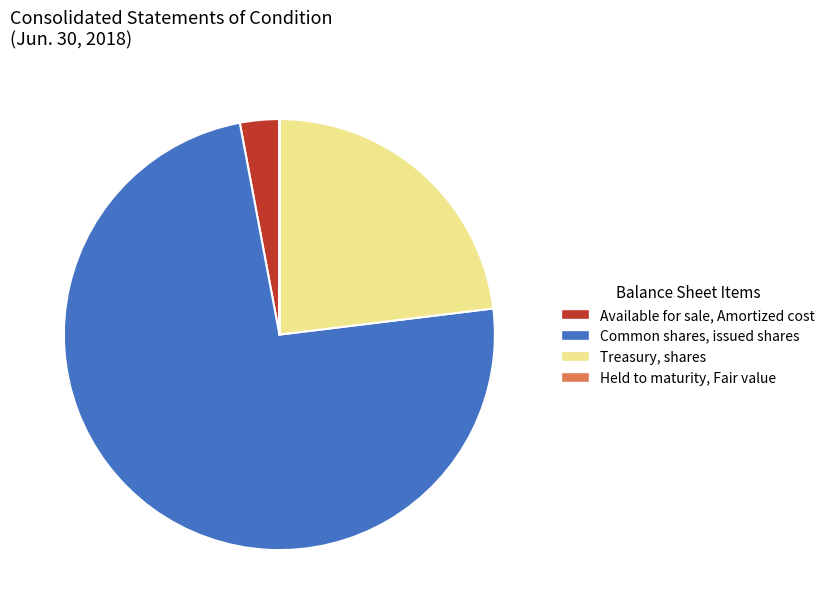

Which has a higher value, Treasury, shares or Available for sale, Amortized cost?

Treasury, shares